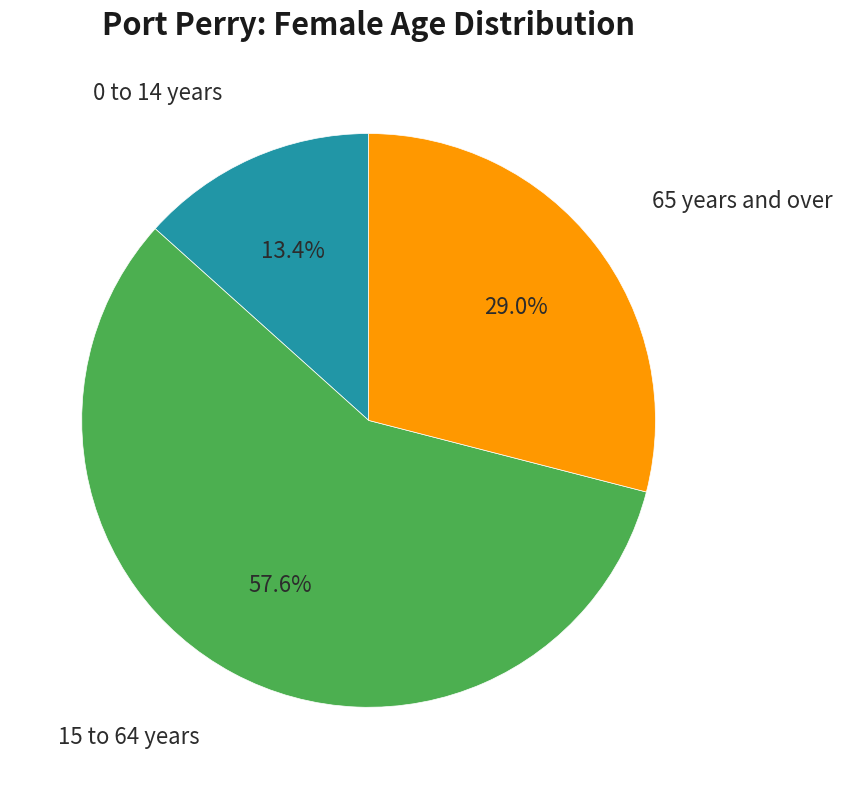

To the nearest percent, what is the average slice percentage?

33%